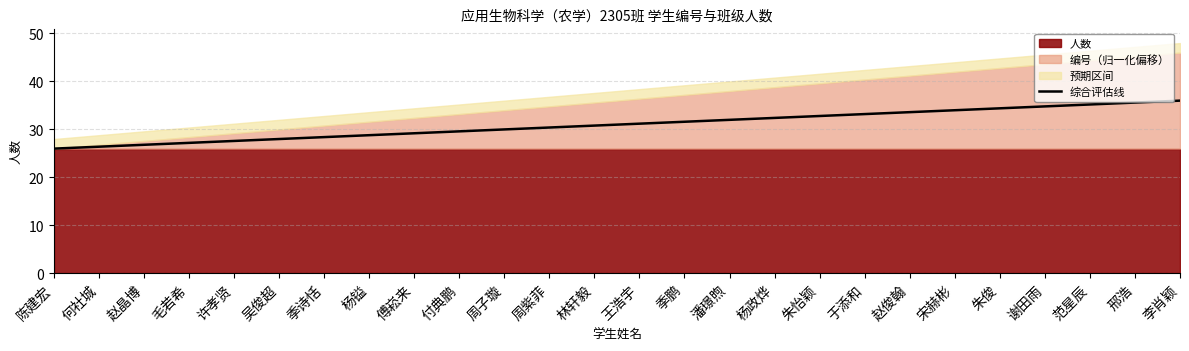

The chart shows a value of 36.0 at 李肖颖. True or false?

True